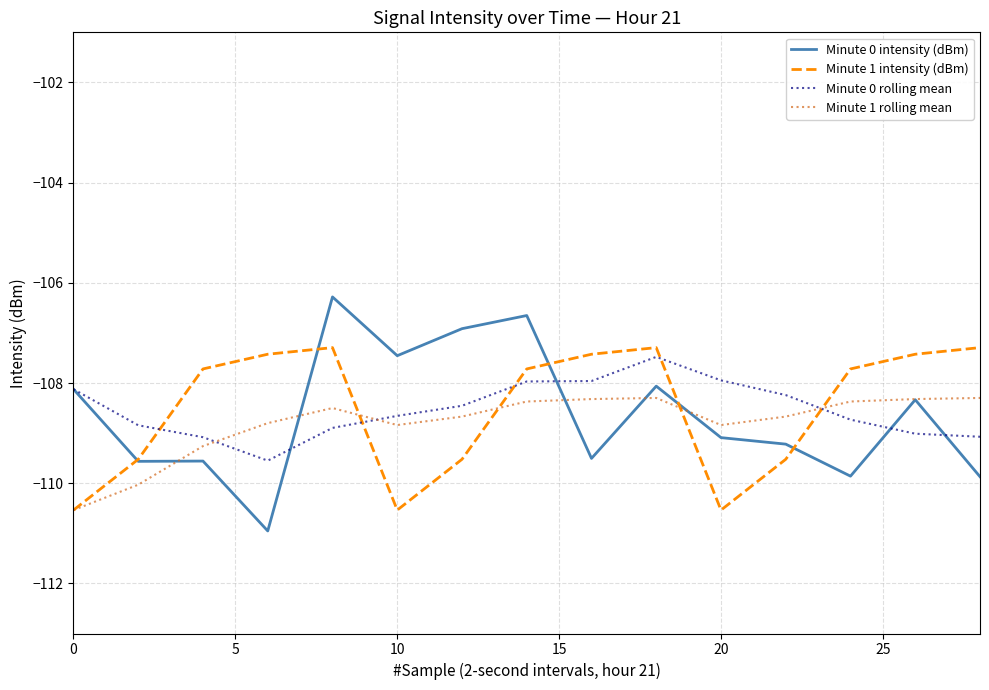

Which series ends up on top after the final intersection of Minute 0 rolling mean and Minute 1 intensity (dBm)?

Minute 1 intensity (dBm)